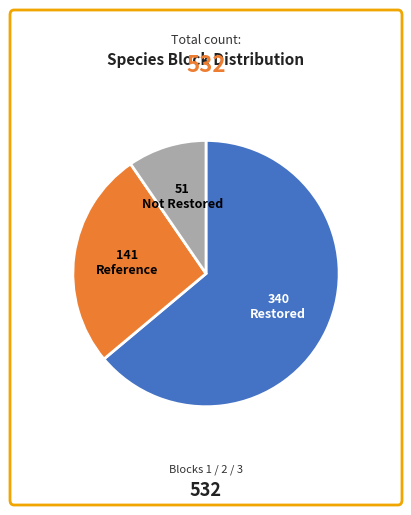

Is there a majority slice in this chart?

Yes